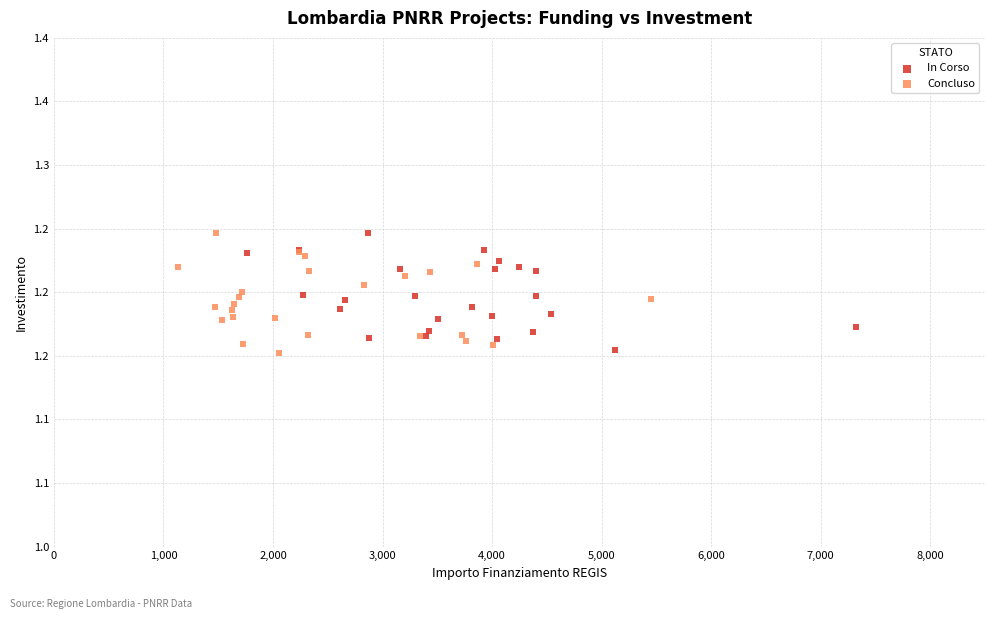

What are all the series names shown in the legend?

In Corso, Concluso